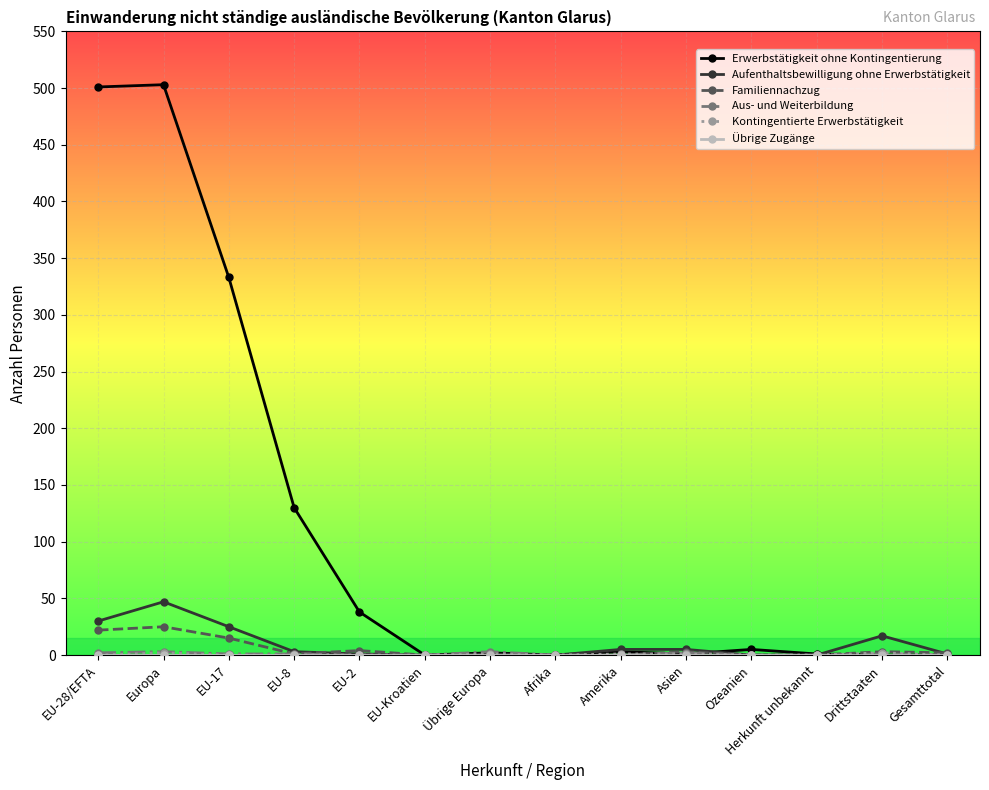

What is the sum of all Aufenthaltsbewilligung ohne Erwerbstätigkeit values?

135